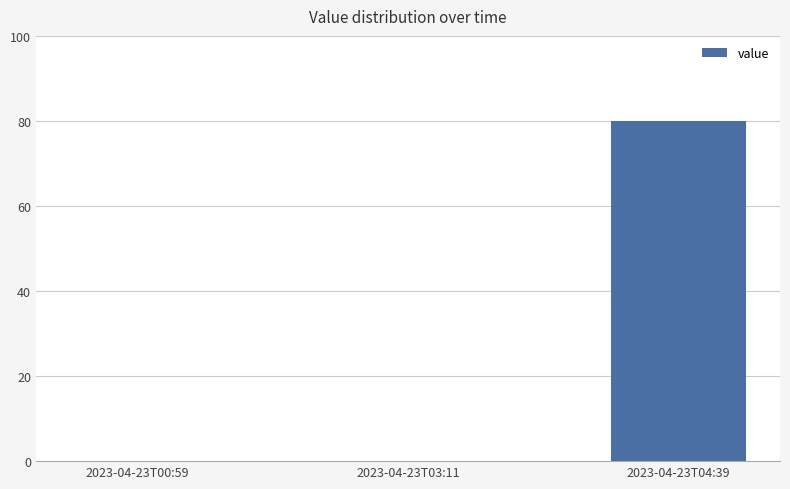

Which label corresponds to the largest value in the chart?

2023-04-23T04:39